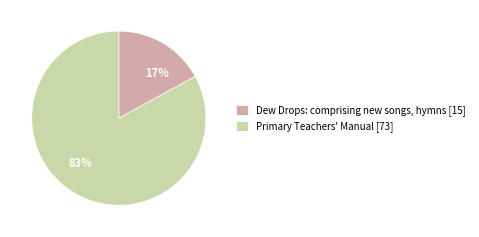

Between 17% and 83%, which is larger?

83%